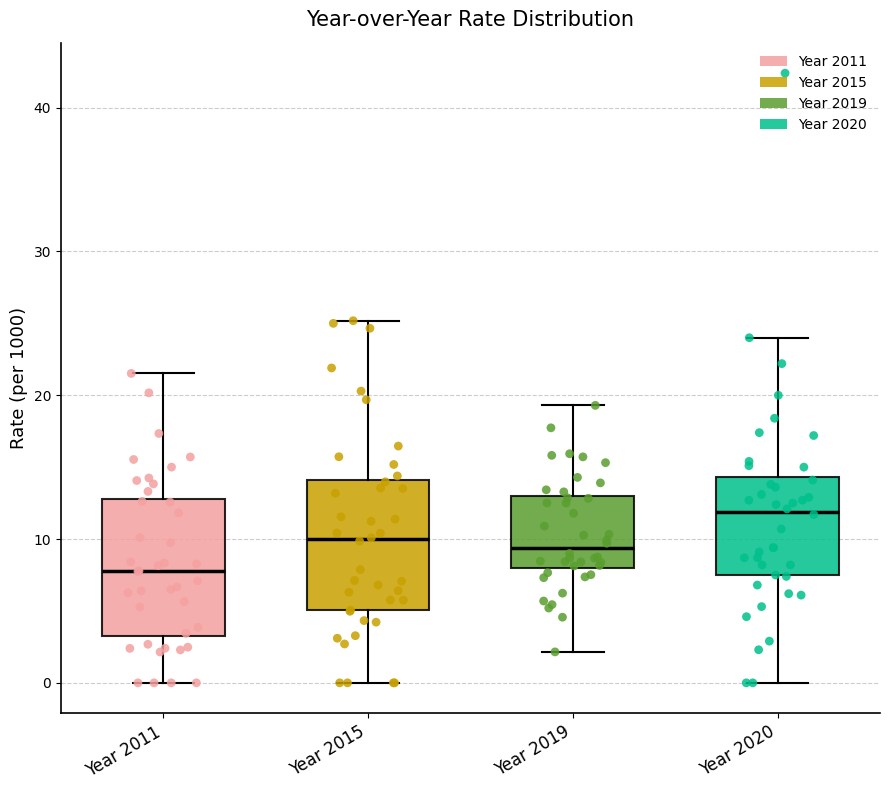

Reading left to right, read every box against the y-axis: the position of its median line, the range the box covers, and the ends of its whiskers. The values are not printed on the chart, so give them approximately, as read against the axis.

Year 2011: median 8, box 3 to 13, whiskers 0 to 22
Year 2015: median 10, box 5 to 14, whiskers 0 to 25
Year 2019: median 9, box 8 to 13, whiskers 2 to 19
Year 2020: median 12, box 7 to 14, whiskers 0 to 24